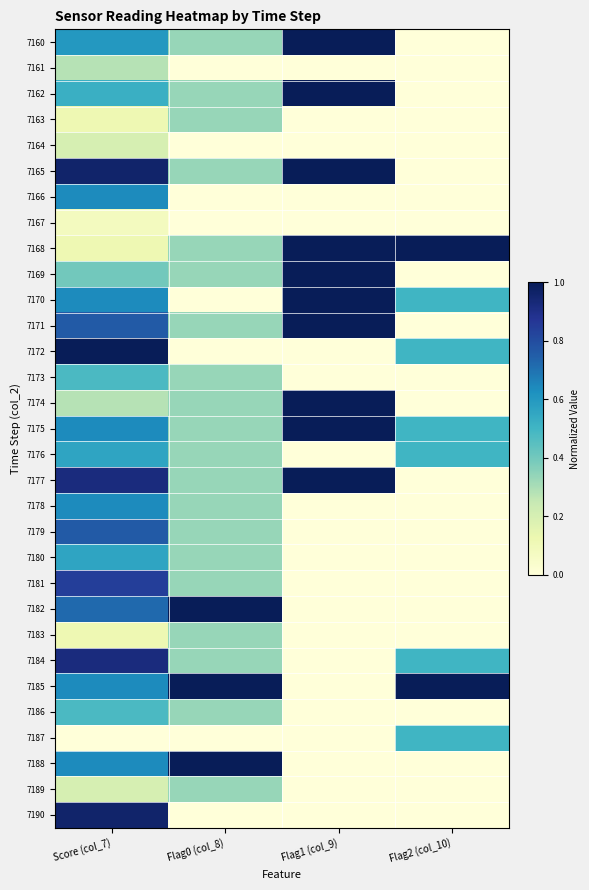

What is the total value across all series at Flag1 (col_9)?

10.0